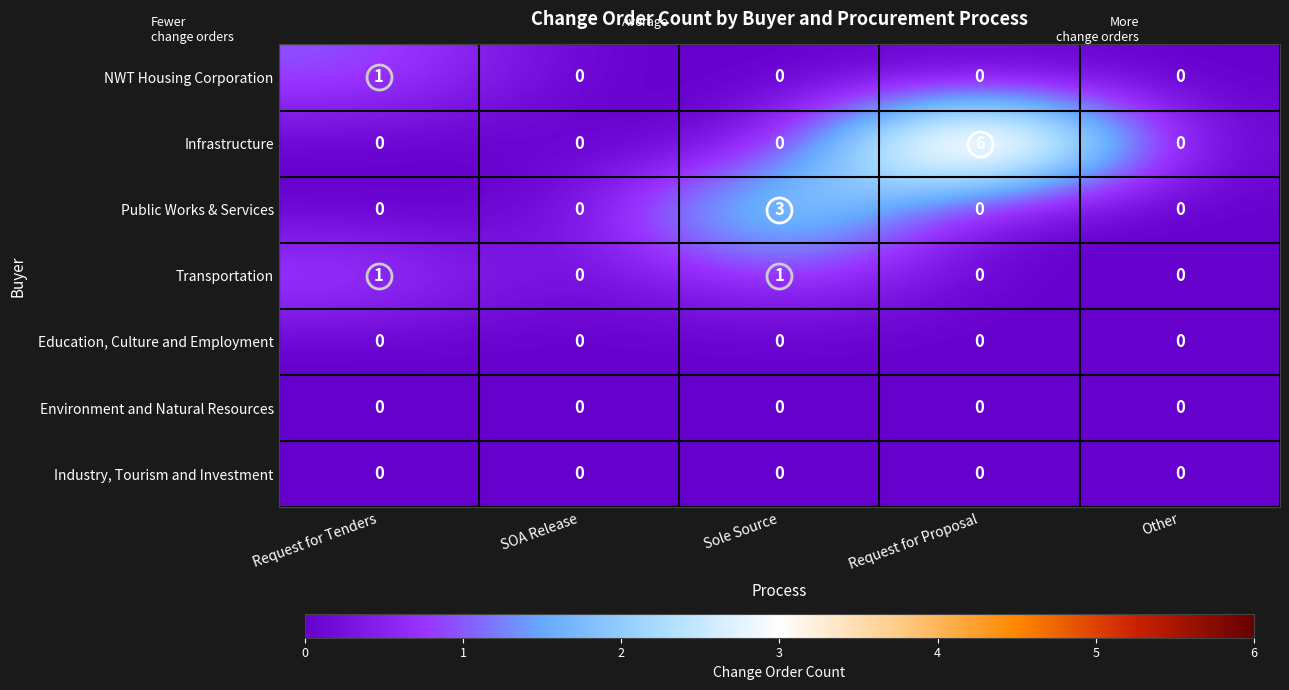

What is the sum of all Infrastructure values?

6